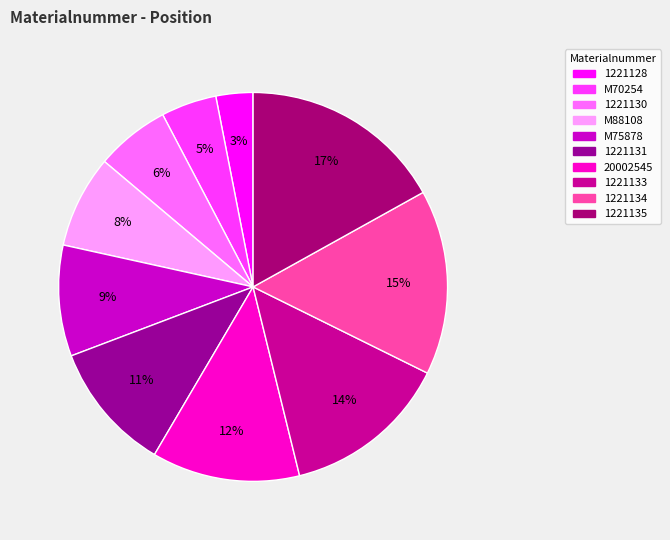

What portion of the pie excludes 20002545?

87.7%